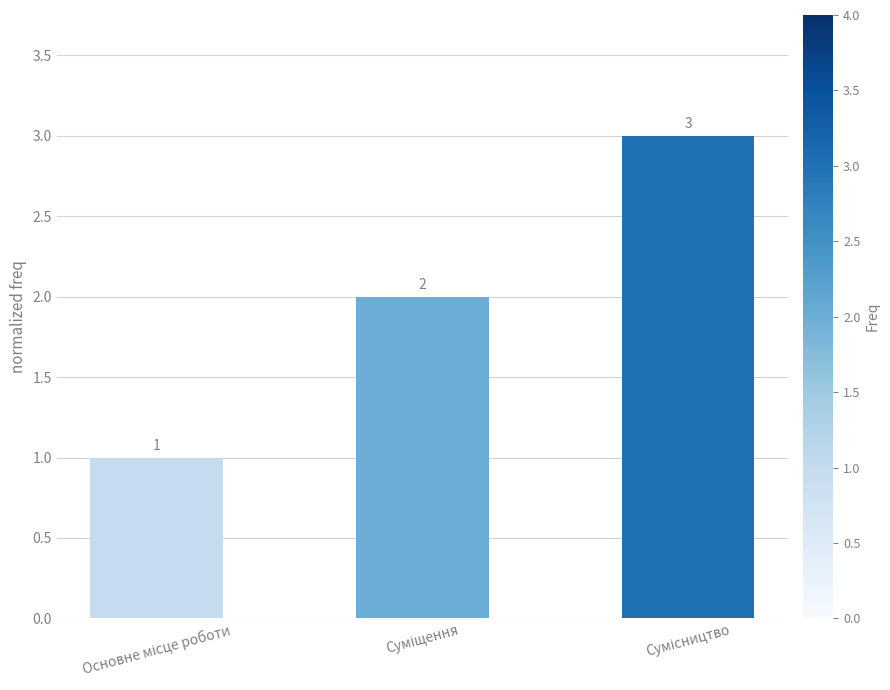

How many bars are there in total?

3